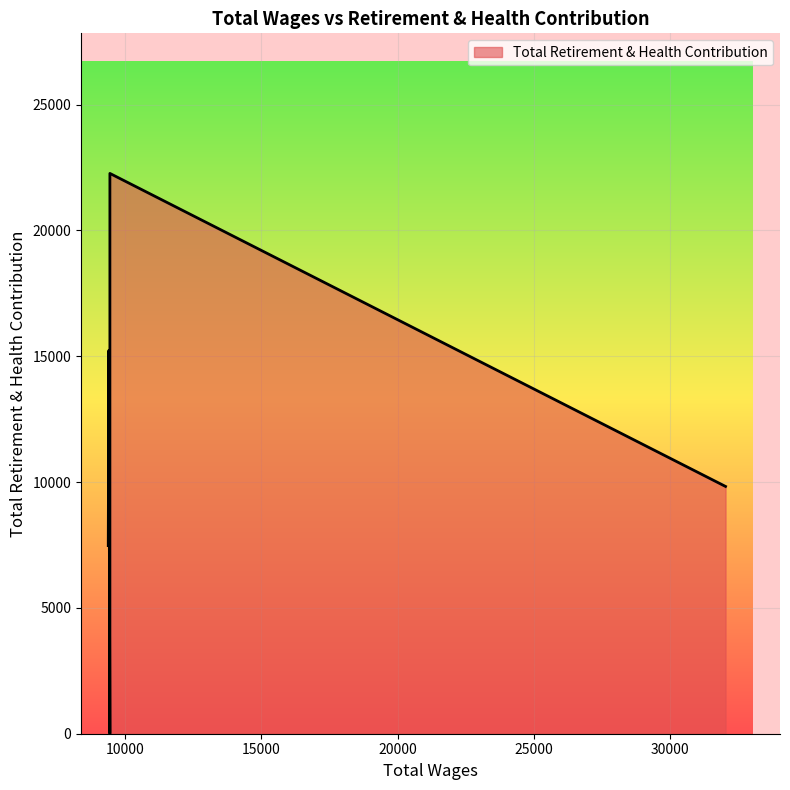

List the labels in order of value, smallest first.

9433.0, 9433.0, 9433.0, 9373.0, 32042.0, 9393.0, 9393.0, 9433.0